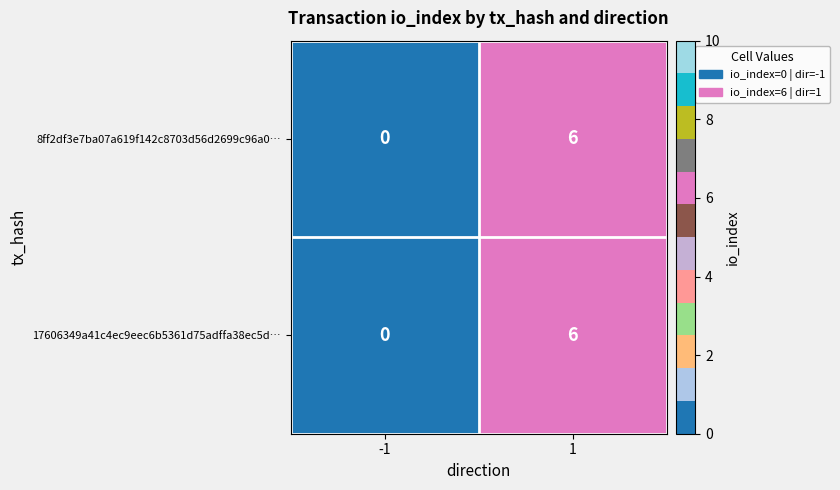

Reading right to left, transcribe all the data shown in this chart.

8ff2df3e7ba07a619f142c8703d56d2699c96a0…: 6	0
17606349a41c4ec9eec6b5361d75adffa38ec5d…: 6	0